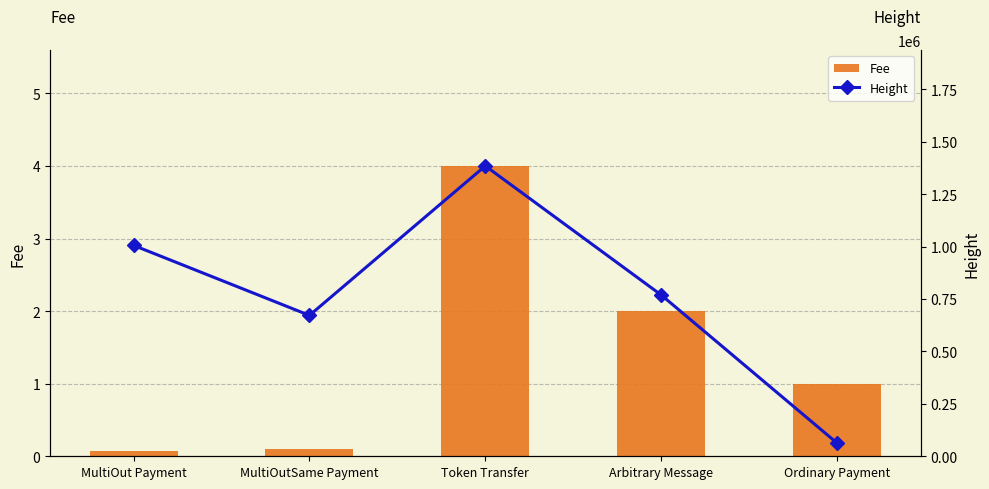

What is the total value across all series at Token Transfer?

1384403.0